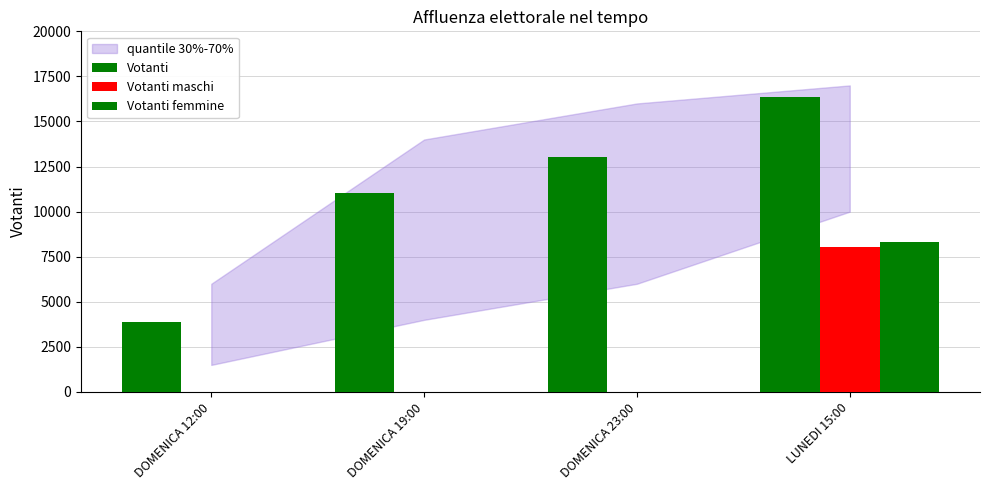

What is the sum of all Votanti values?

44320